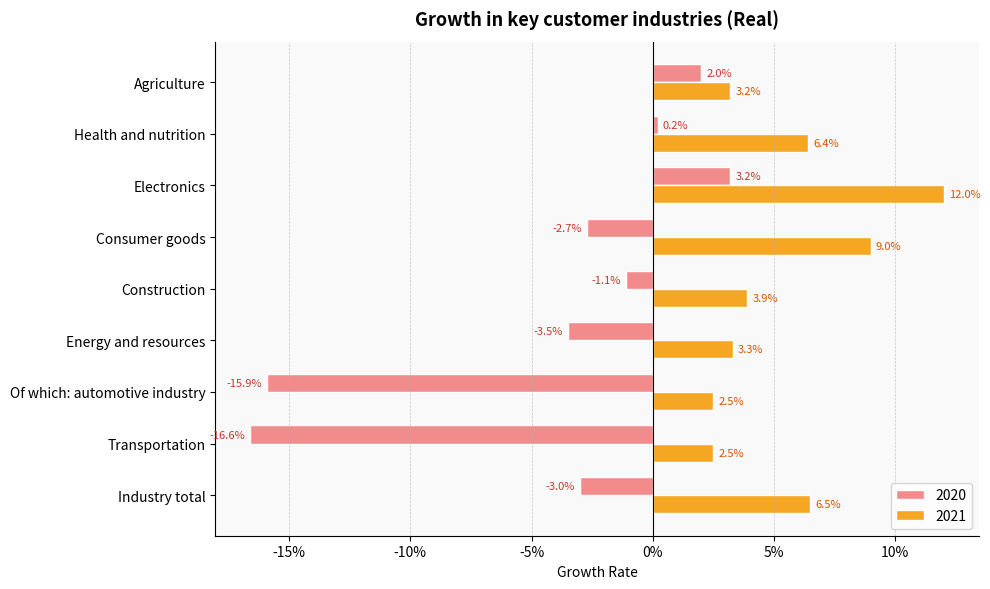

What are all the series names shown in the legend?

2020, 2021